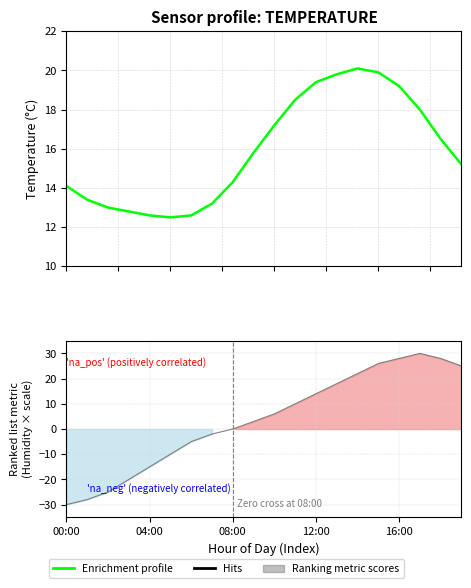

How many data points does each series have?

20